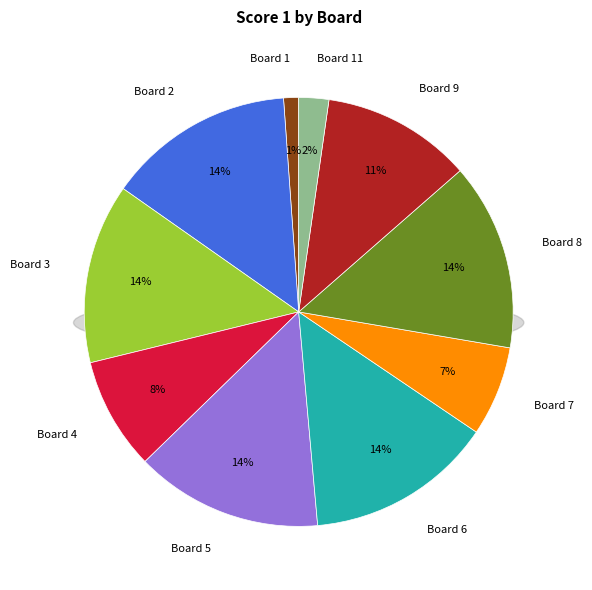

Does Board 6 account for over 50% of the chart?

No